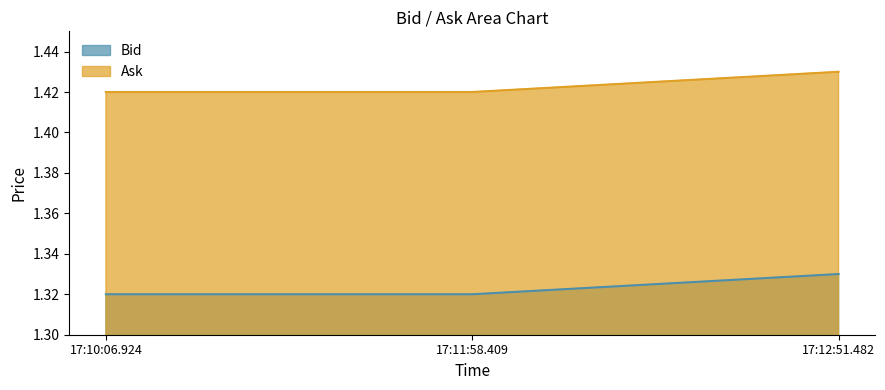

Which category has the highest value in the Ask series?

17:12:51.482